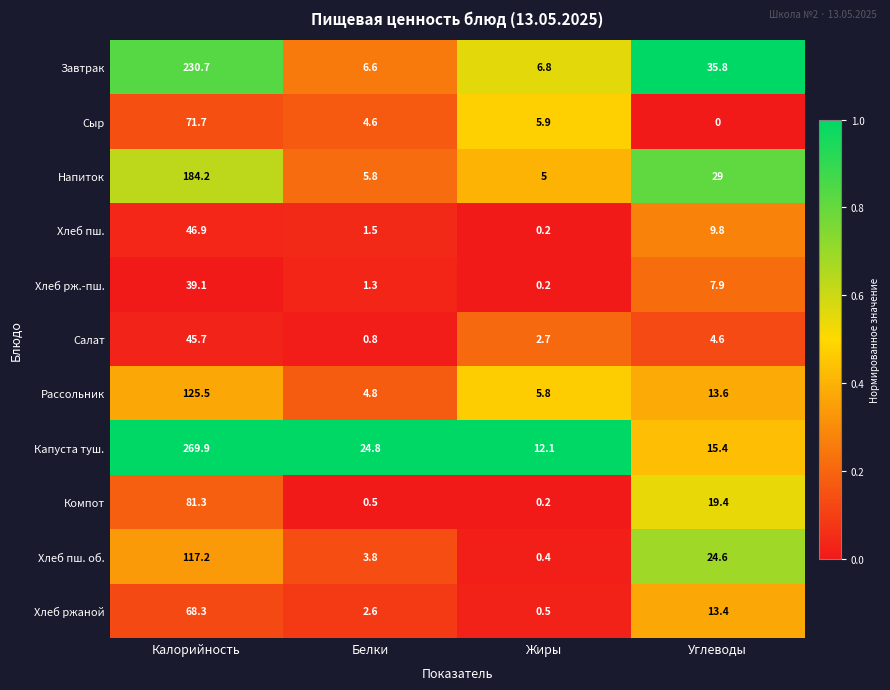

List the series in order of their peak value, highest first.

Капуста туш., Завтрак, Напиток, Рассольник, Хлеб пш. об., Компот, Сыр, Хлеб ржаной, Хлеб пш., Салат, Хлеб рж.-пш.